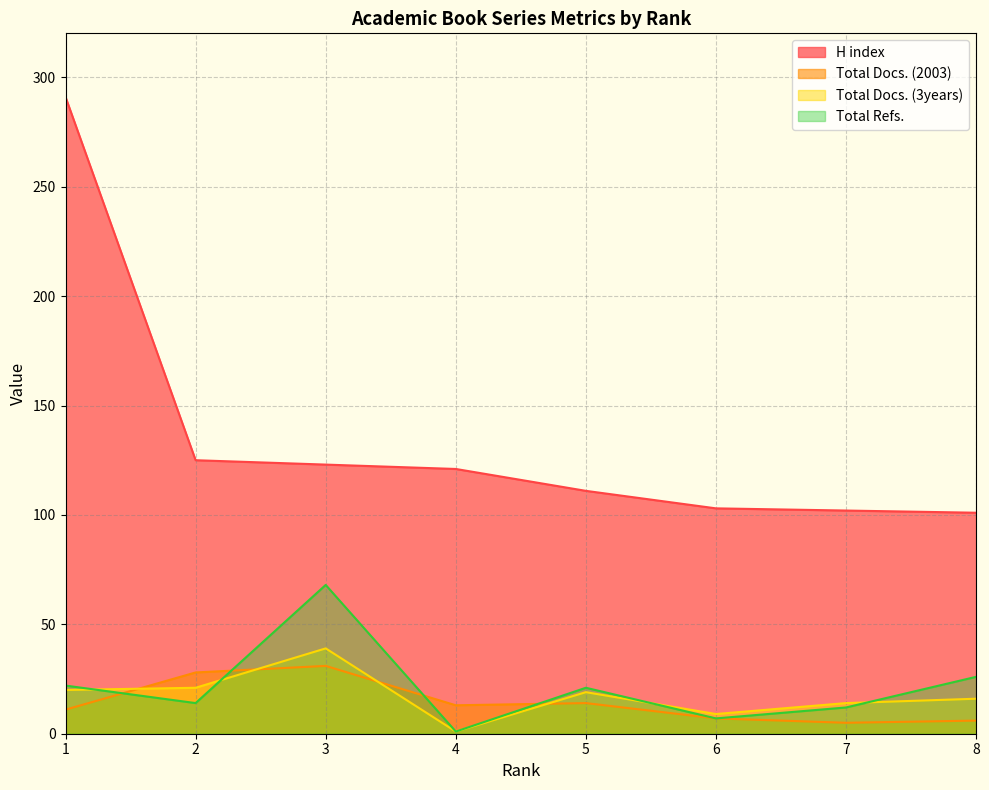

The Total Docs. (3years) series shows 1 at 4. True or false?

False